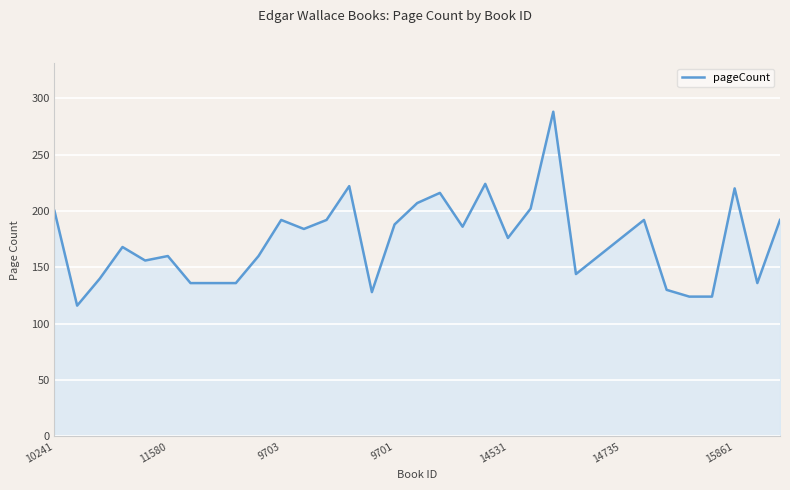

What is the minimum value shown in the chart?

116